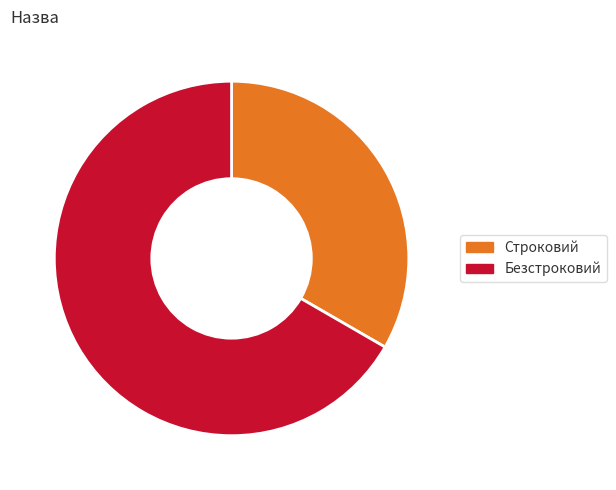

Do Безстроковий and Строковий together represent more than half of the pie?

Yes